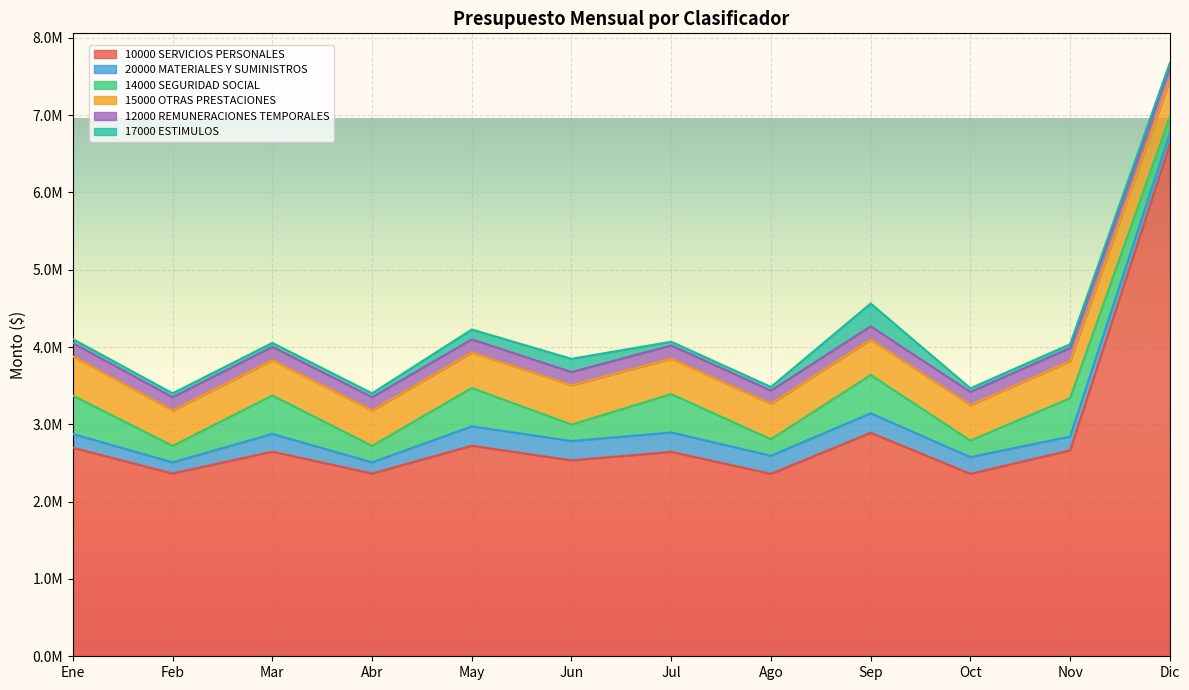

What position from the left is Ene?

1